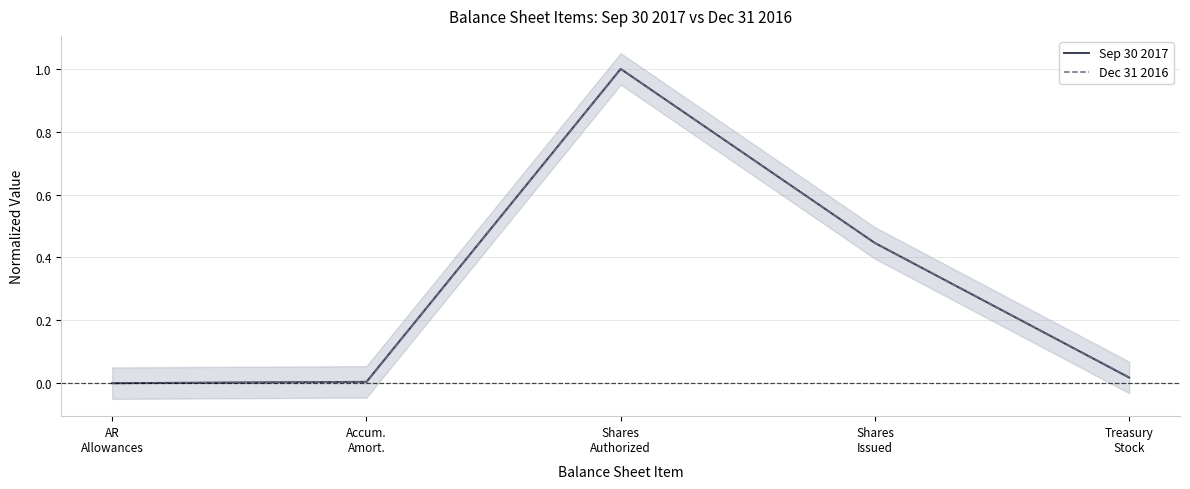

In Sep 30 2017, how many points are higher than both neighbors (excluding endpoints)?

1